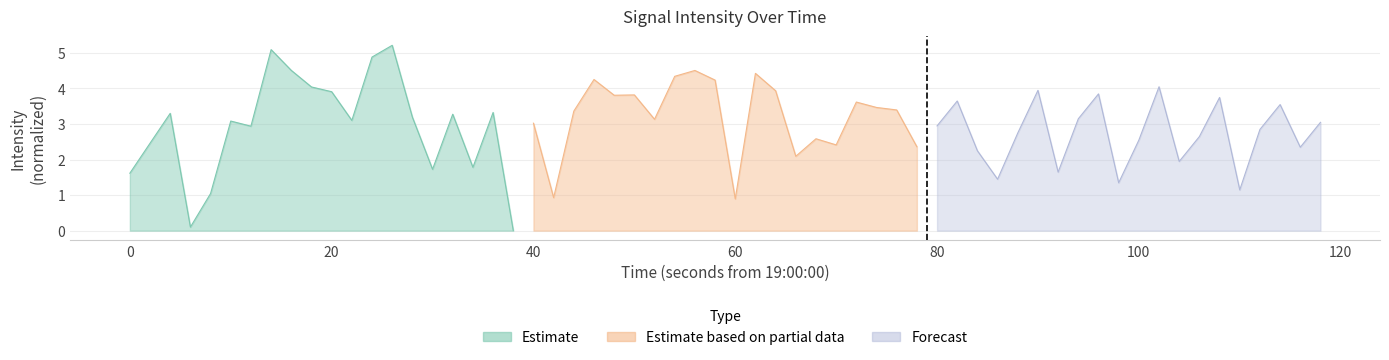

What value does the Estimate series have at 40?

0.1